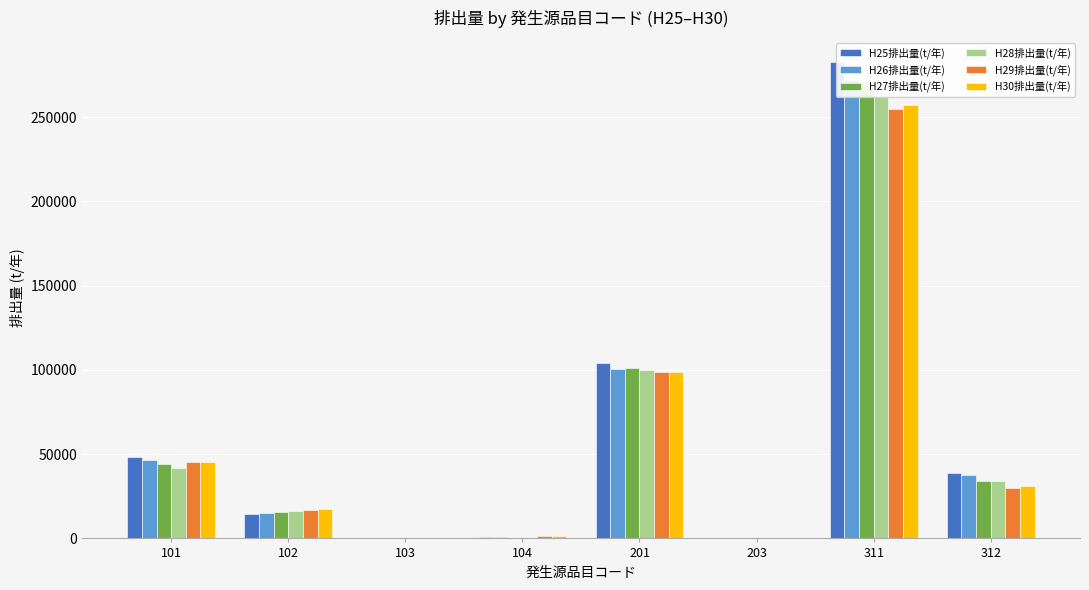

What is the total value across all series at 203?

2390.1